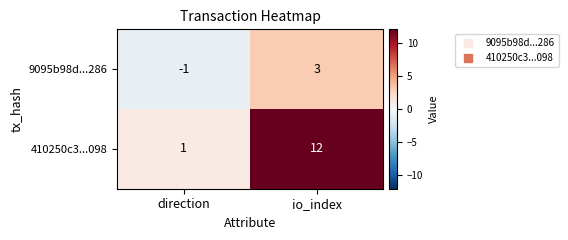

Reading right to left, transcribe all the data shown in this chart.

9095b98d...286: io_index=3	direction=-1
410250c3...098: io_index=12	direction=1